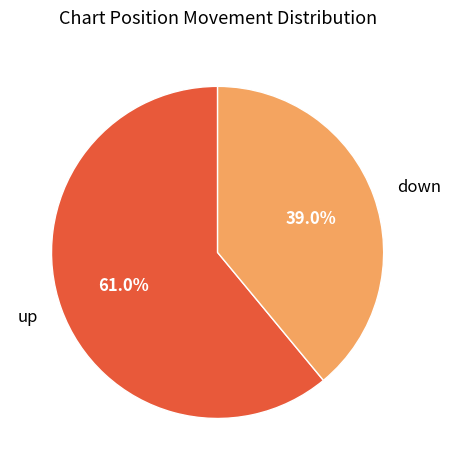

Do down and up together represent more than half of the pie?

Yes